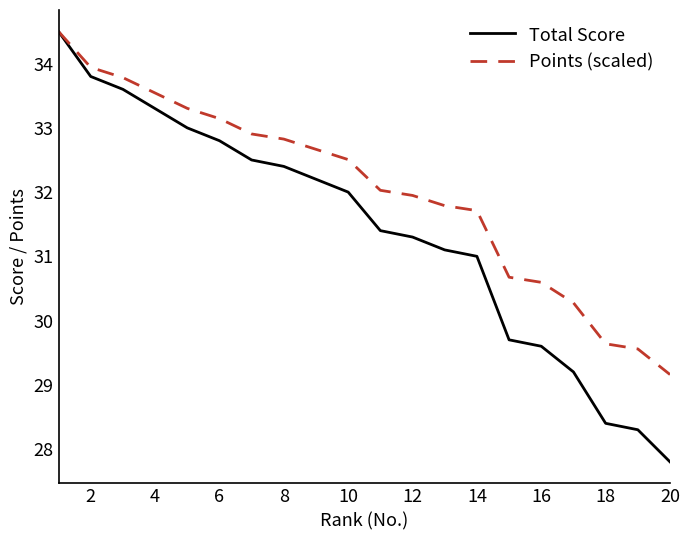

What is the minimum value for Total Score?

27.8